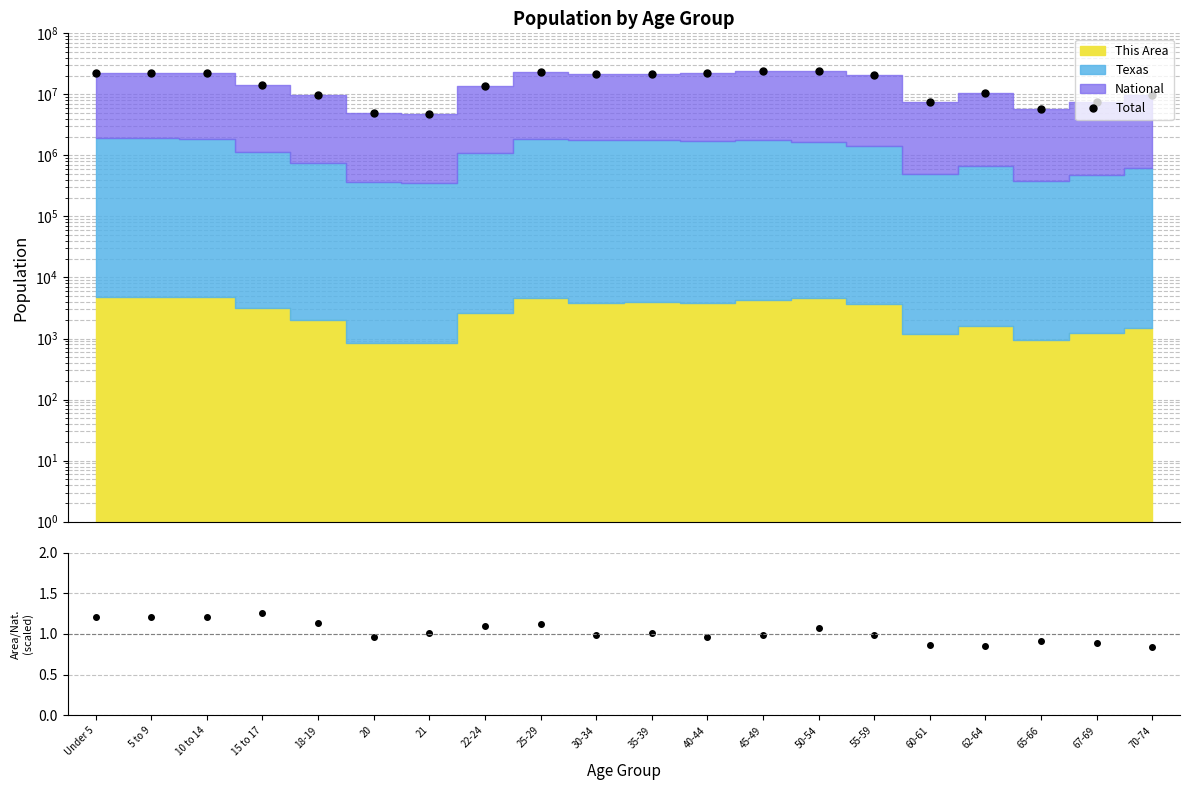

List the labels in order of Area/National (scaled) value, smallest first.

70-74, 62-64, 60-61, 67-69, 65-66, 20, 40-44, 30-34, 55-59, 45-49, 21, 35-39, 50-54, 22-24, 25-29, 18-19, 5 to 9, 10 to 14, Under 5, 15 to 17